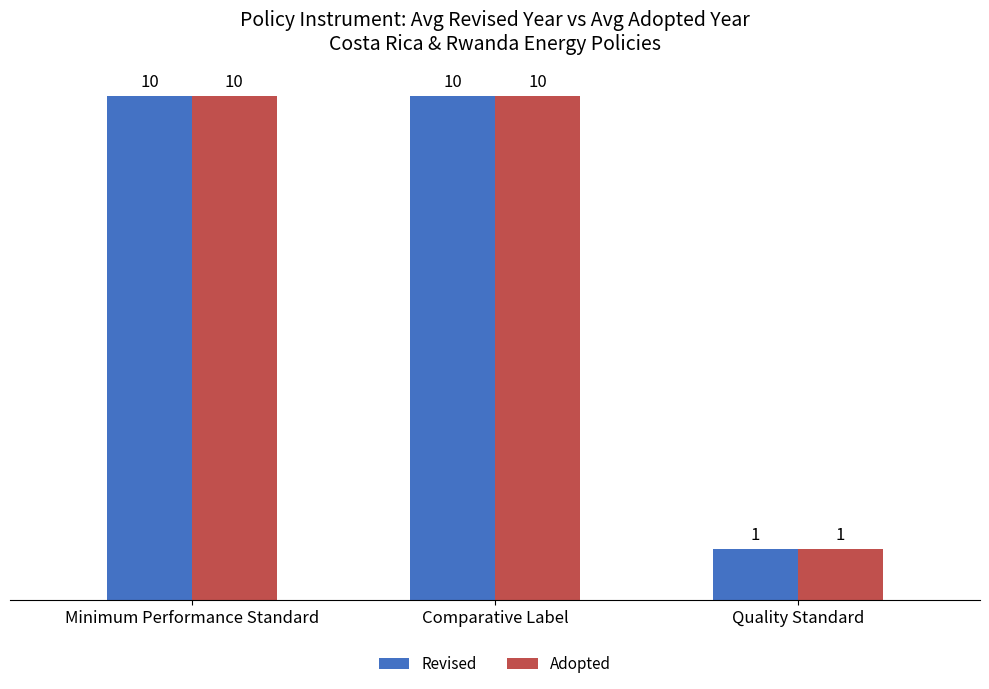

Reading left to right, extract all data points from this chart.

Revised: Minimum Performance Standard=10	Comparative Label=10	Quality Standard=1
Adopted: Minimum Performance Standard=10	Comparative Label=10	Quality Standard=1